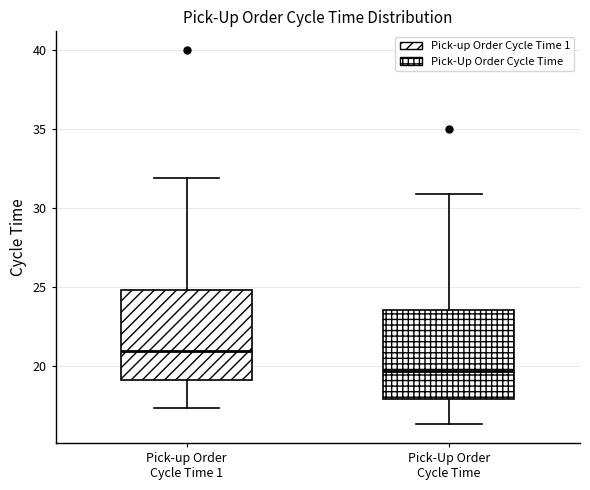

Which box's median line is the highest?

Pick-up Order Cycle Time 1